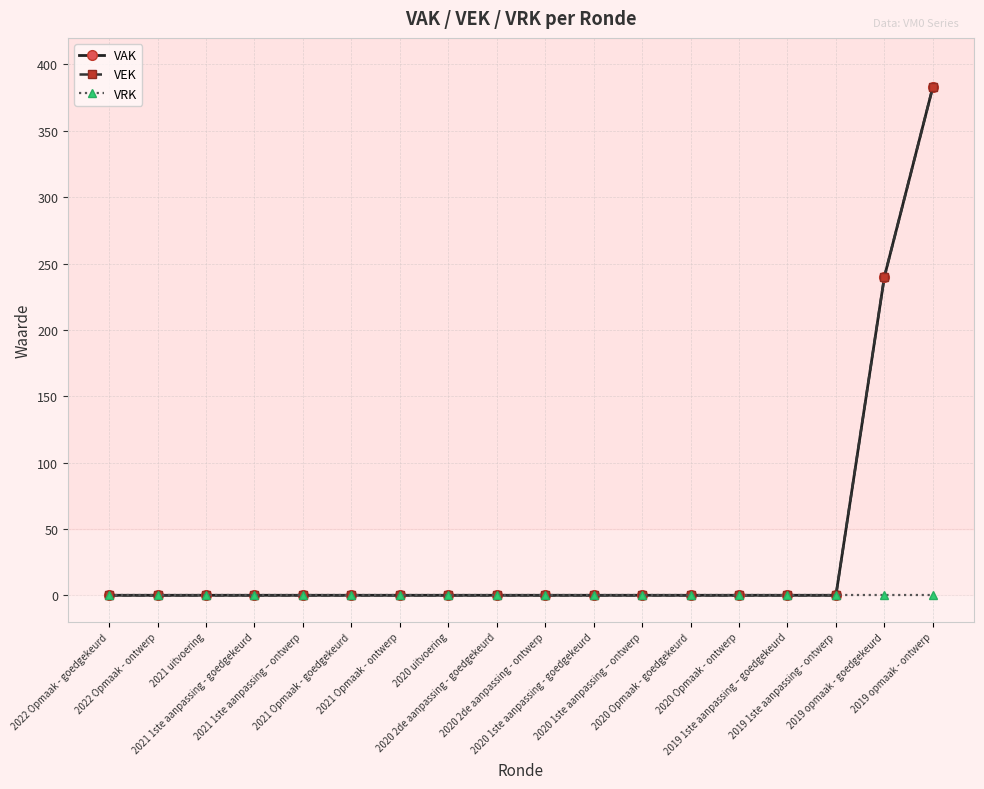

True or false: VRK and VEK cross at least once.

False